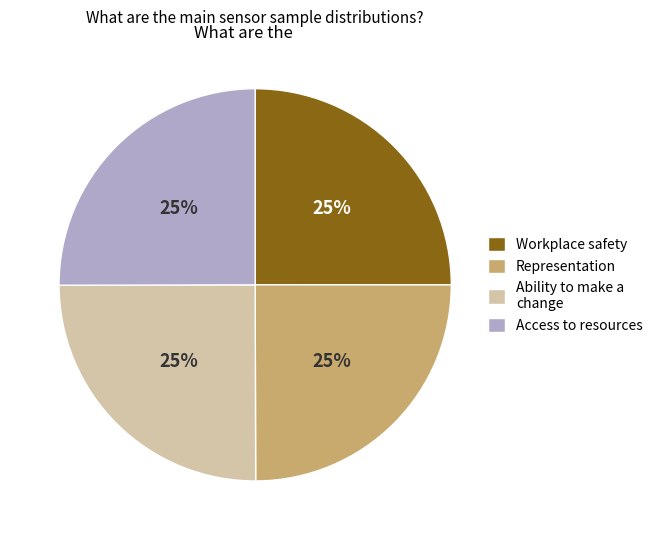

True or false: Representation accounts for 34% of the total.

False